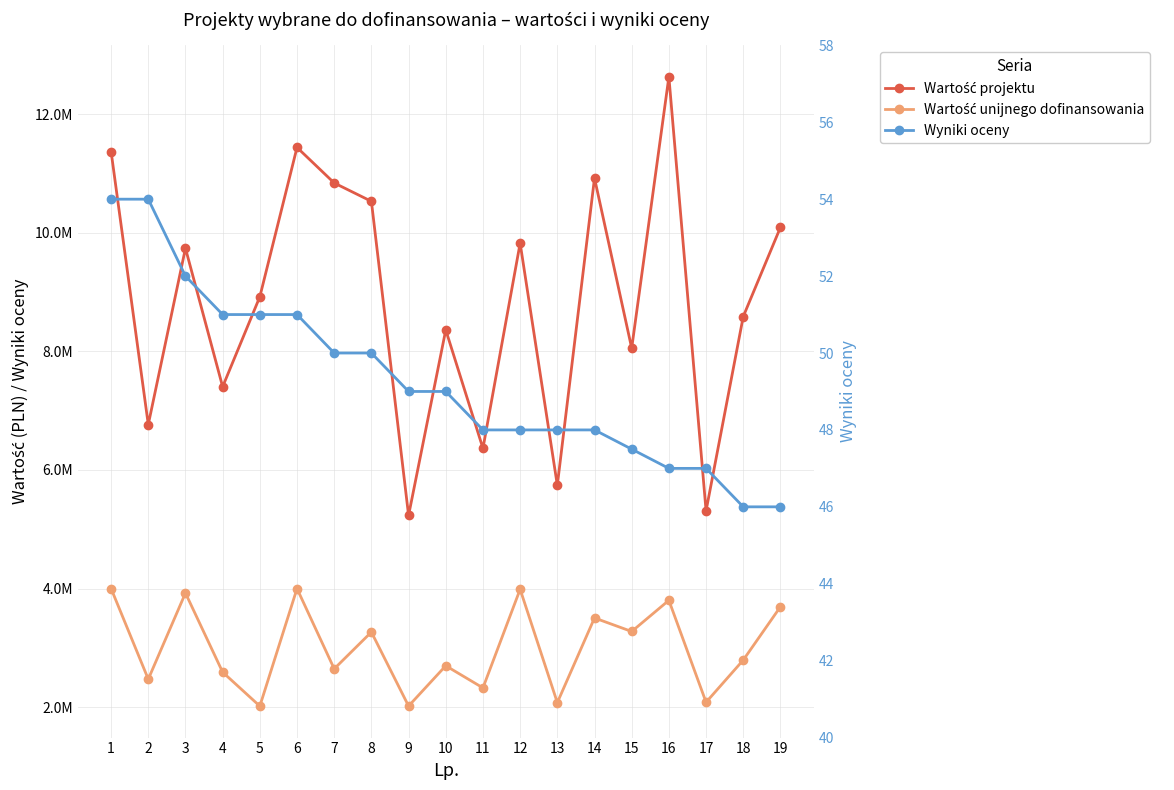

List the series in order of their peak value, lowest first.

Wyniki oceny, Wartość unijnego dofinansowania, Wartość projektu